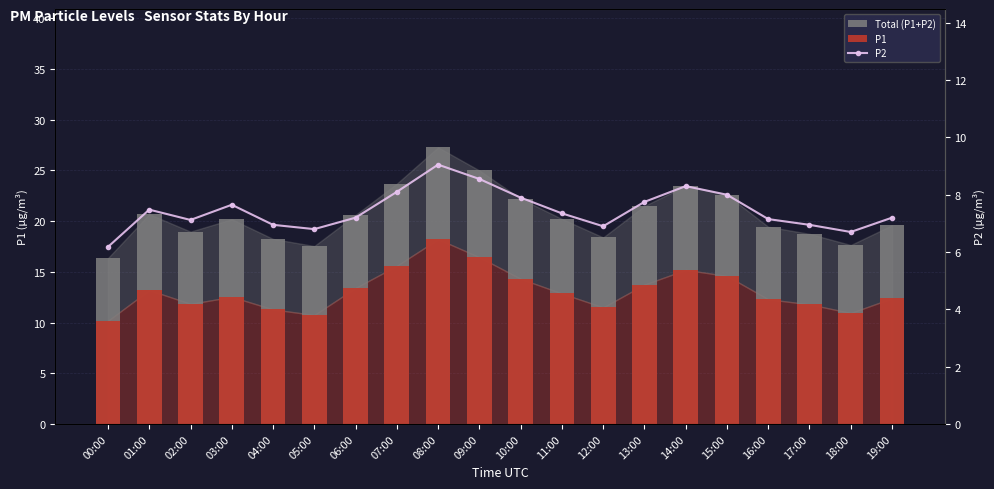

What is the minimum value for Total (P1+P2)?

16.4